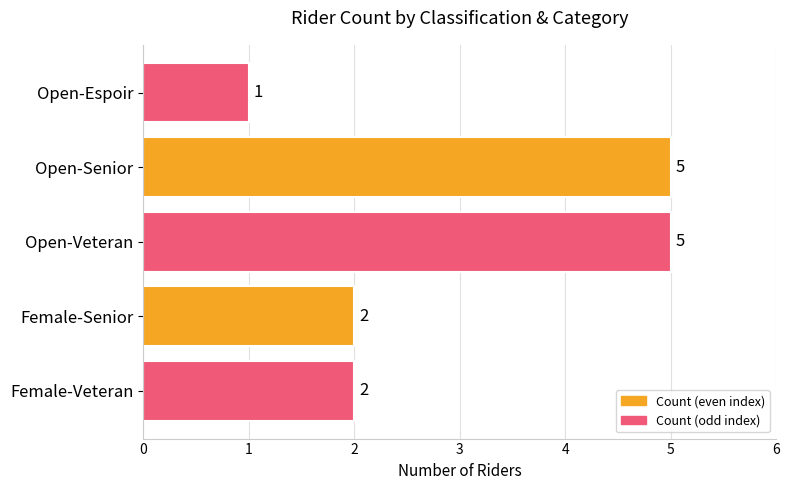

What is the difference between the maximum and minimum values?

4